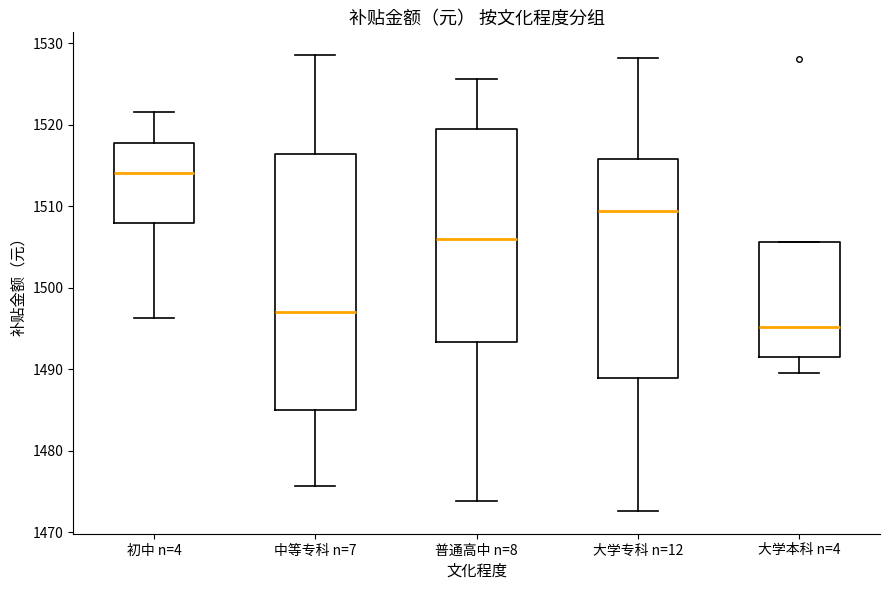

Comparing the boxes themselves (not the whiskers), which one is the tallest?

中等专科 n=7